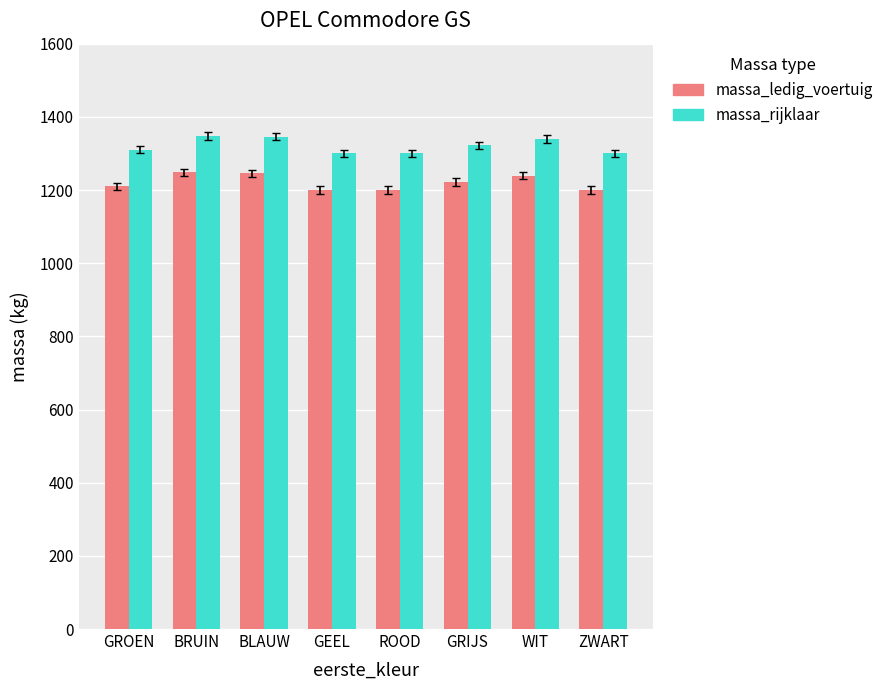

How many data points does each series have?

8